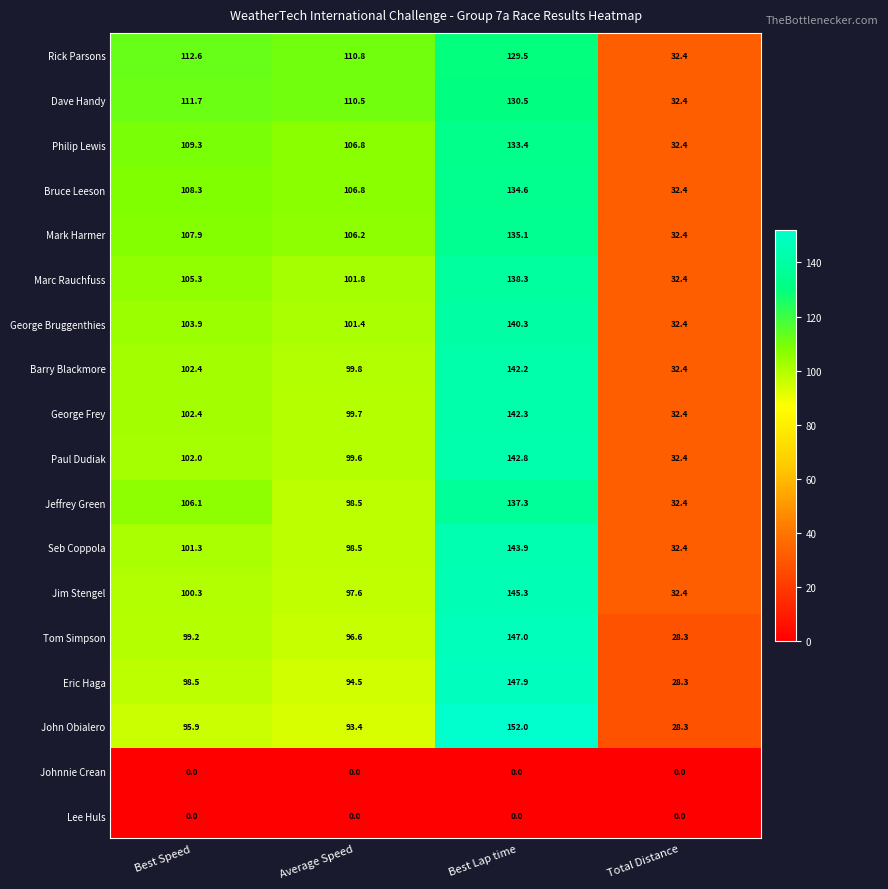

Which series has the largest total across all categories?

Rick Parsons